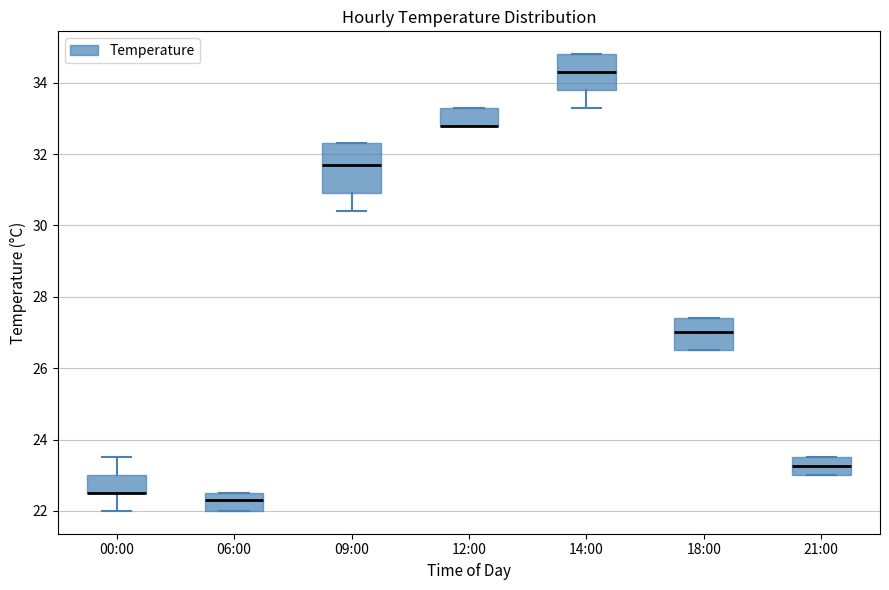

Reading left to right, transcribe this box plot: for each box, give where its median line is, the range the box spans, and where its two whiskers end, as read against the y-axis. The values are not printed on the chart, so give them approximately, as read against the axis.

00:00: median 22.6 (drawn on the box's lower edge), box 22.6 to 23.0, whiskers 22.0 to 23.6
06:00: median 22.4, box 22.0 to 22.6, whiskers 22.0 to 22.6
09:00: median 31.8, box 31.0 to 32.4, whiskers 30.4 to 32.4
12:00: median 32.8 (drawn on the box's lower edge), box 32.8 to 33.4, whiskers 32.8 to 33.4
14:00: median 34.4, box 33.8 to 34.8, whiskers 33.4 to 34.8
18:00: median 27.0, box 26.6 to 27.4, whiskers 26.6 to 27.4
21:00: median 23.2, box 23.0 to 23.6, whiskers 23.0 to 23.6